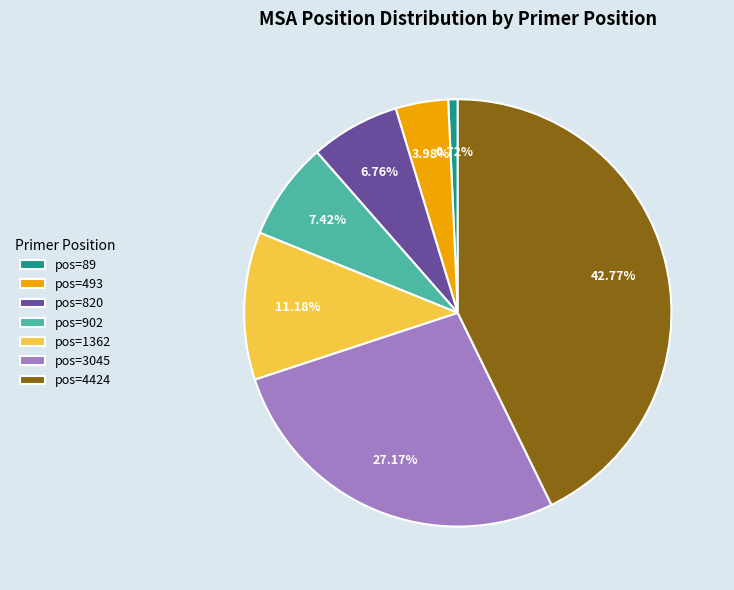

Between pos=820 and pos=902, which is larger?

pos=902